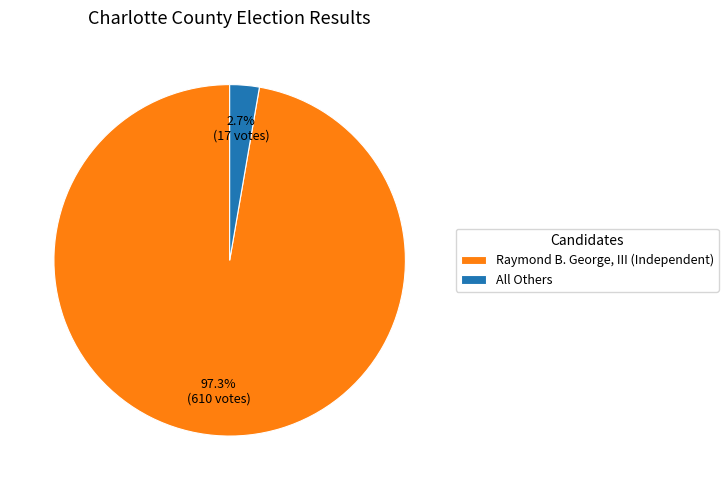

Which slice is the smallest?

All Others